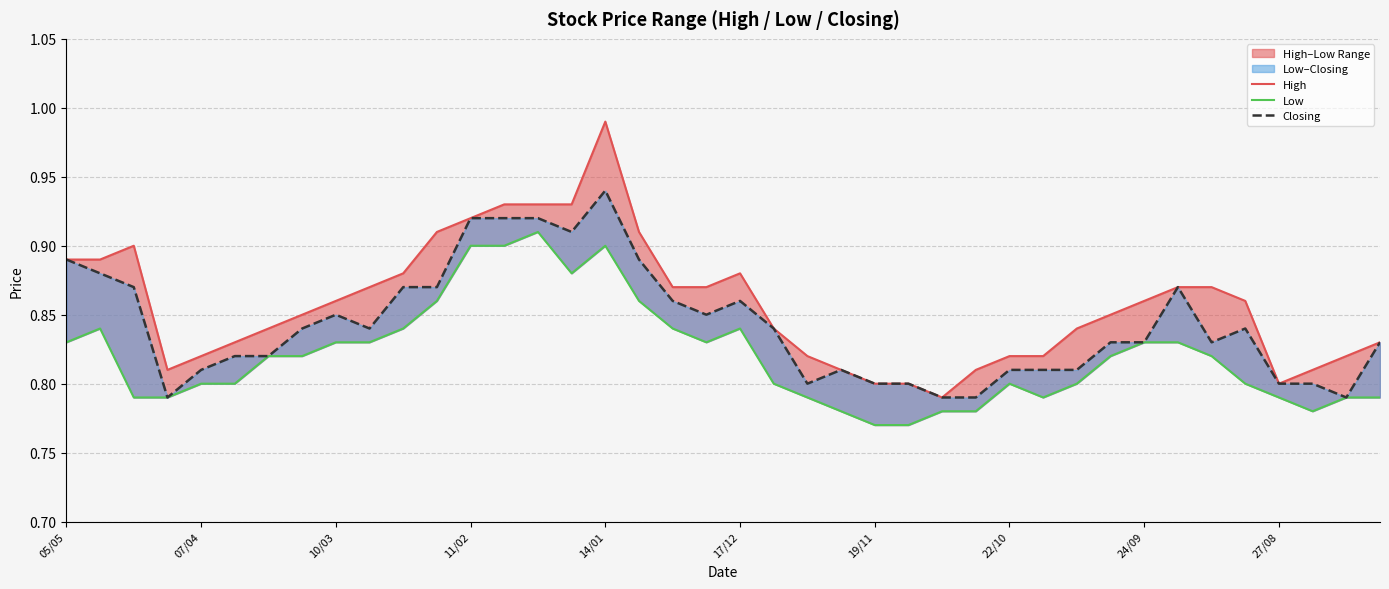

List the series in order of their overall mean, lowest first.

Low, Closing, High